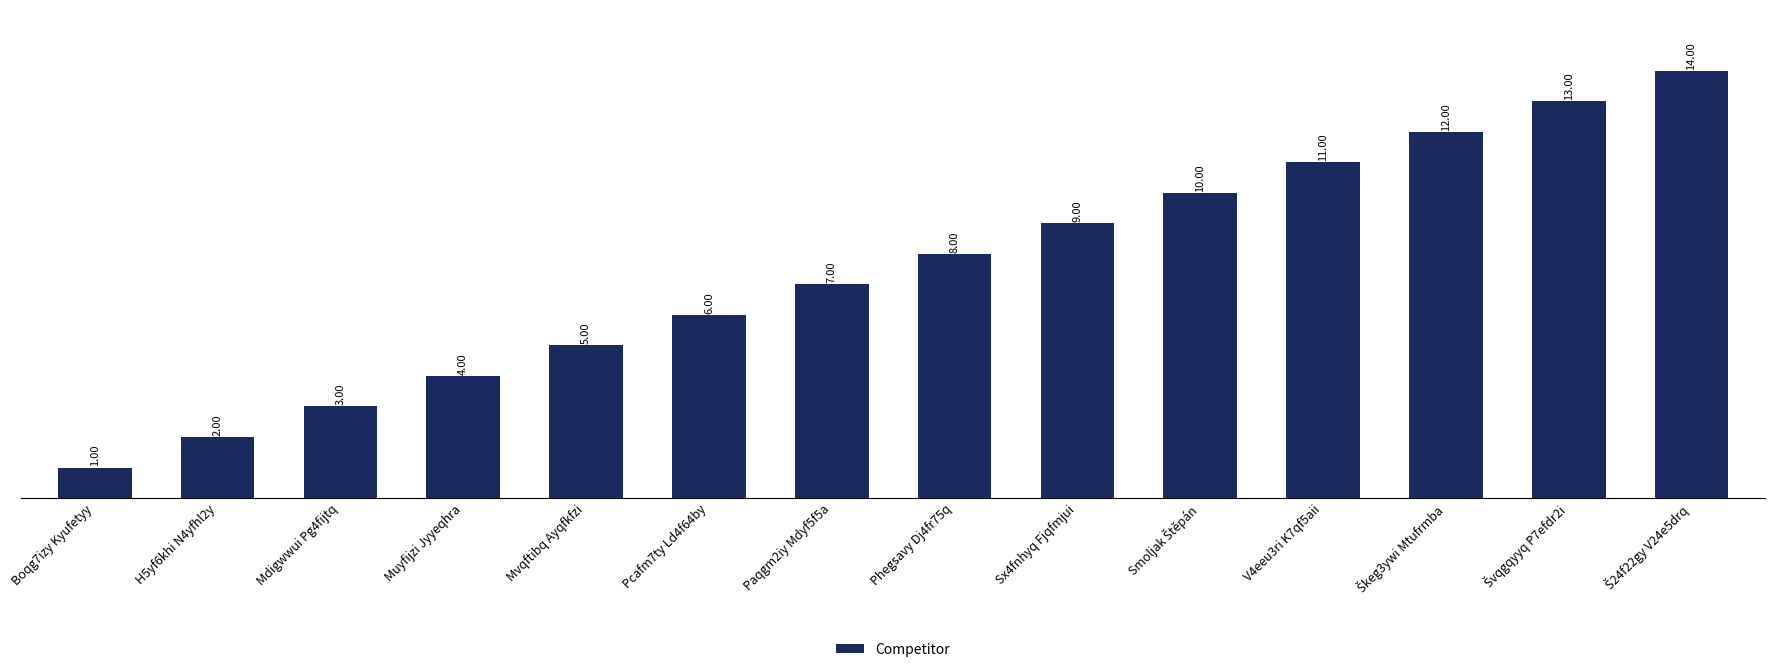

Between Sx4fnhyq Fjqfmjui and Muyfijzi Jyyeqhra, which is larger?

Sx4fnhyq Fjqfmjui